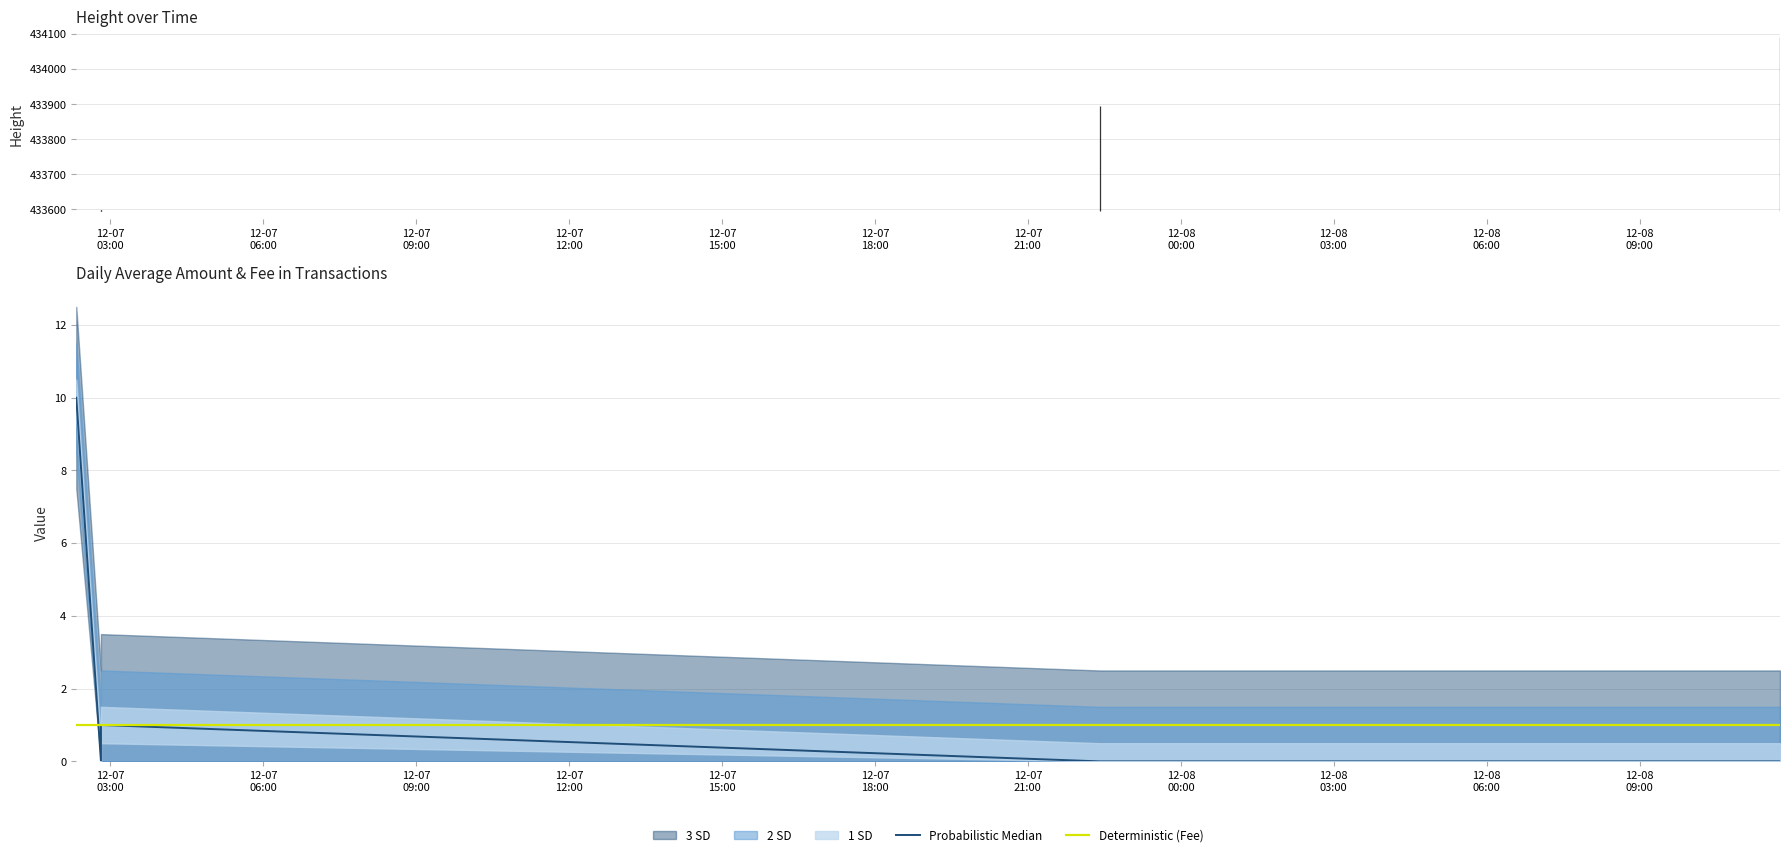

How many lines are shown in the chart?

2